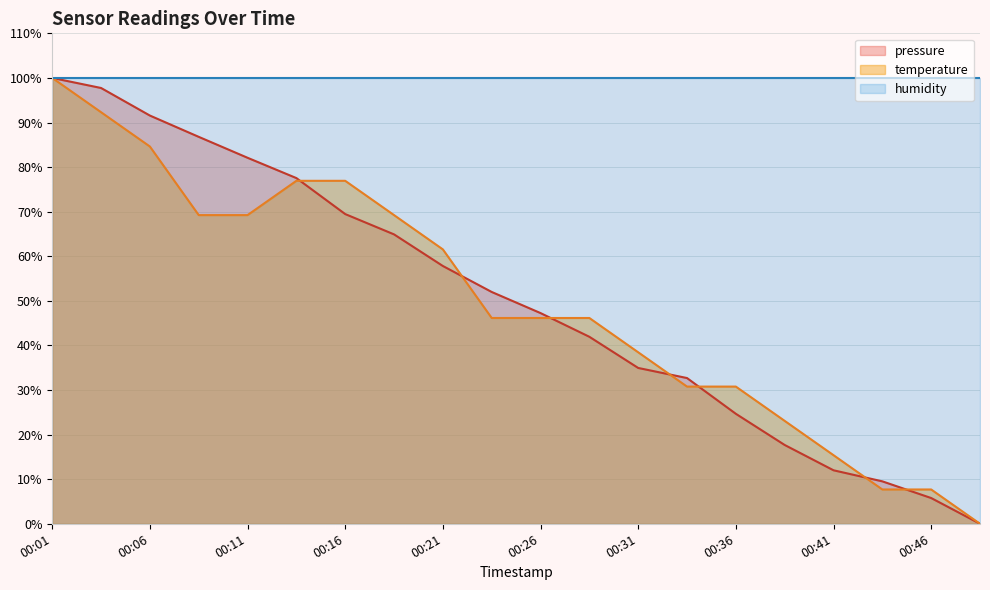

Which category has the lowest value in the pressure series?

00:48